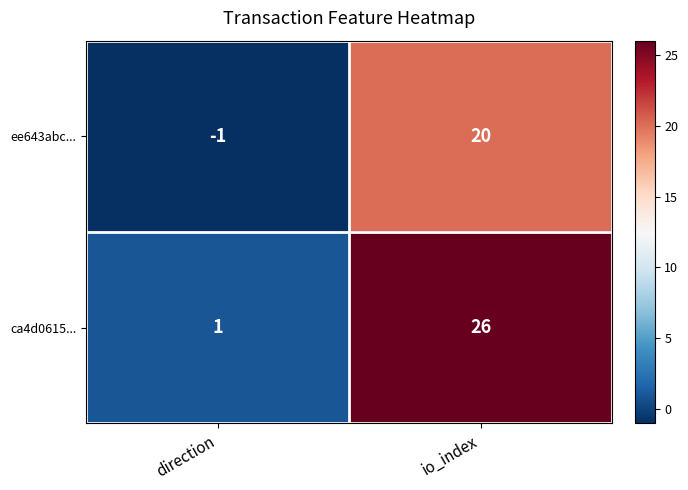

At how many categories does at least one series exceed 8?

1